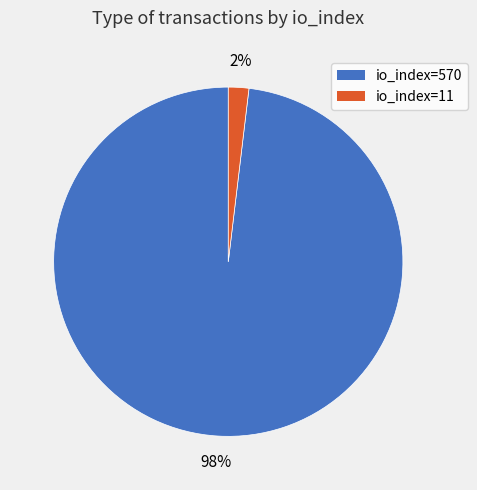

To the nearest percent, what portion does io_index=570 represent?

98%